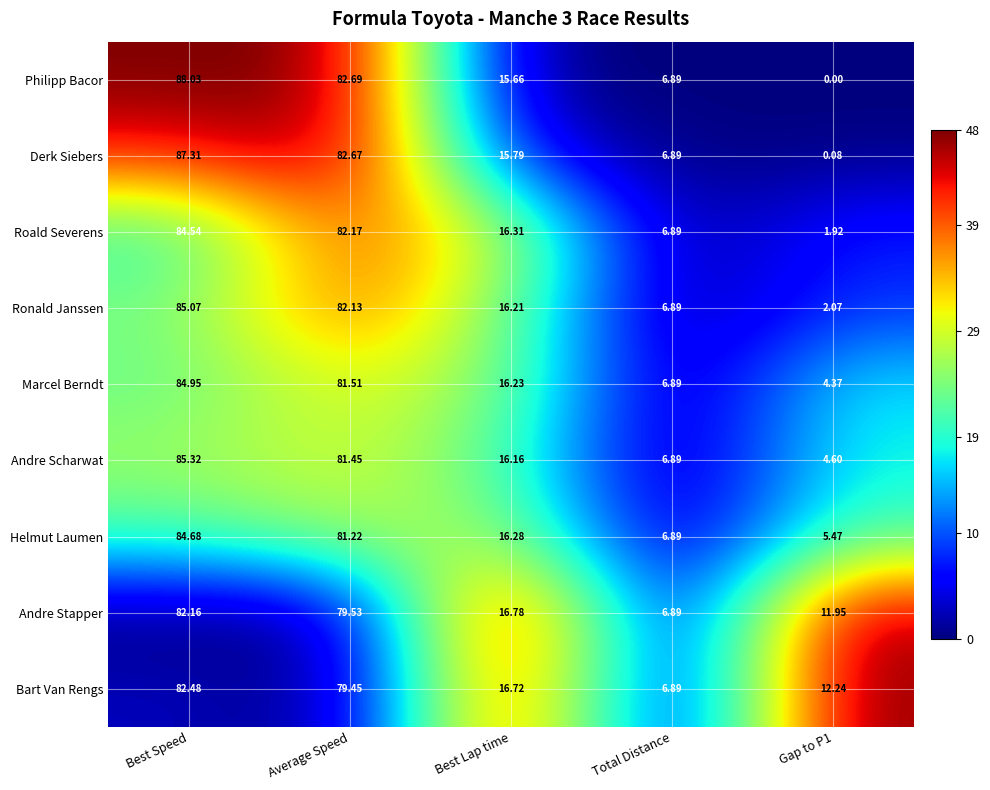

Where is Helmut Laumen nearest to the value 45?

Best Lap time